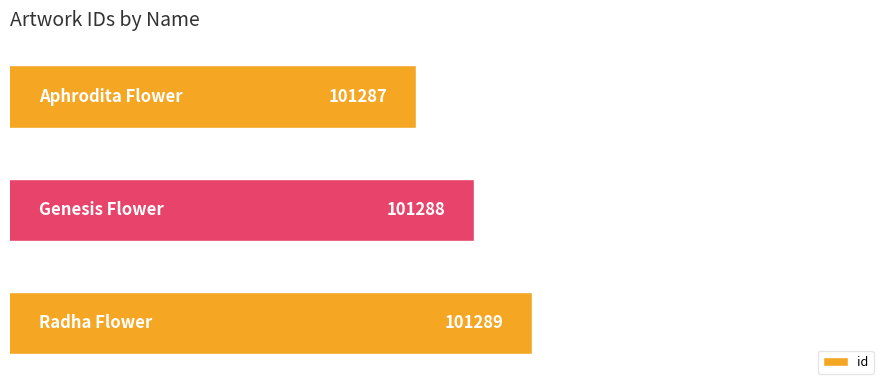

What is the sum of all values?

303864